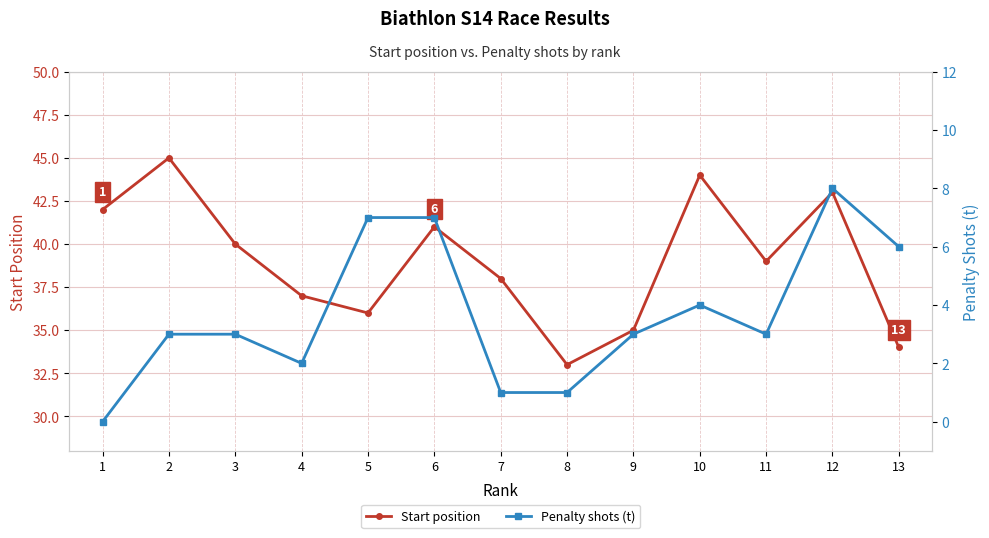

In Start position, how many points are higher than both neighbors (excluding endpoints)?

4